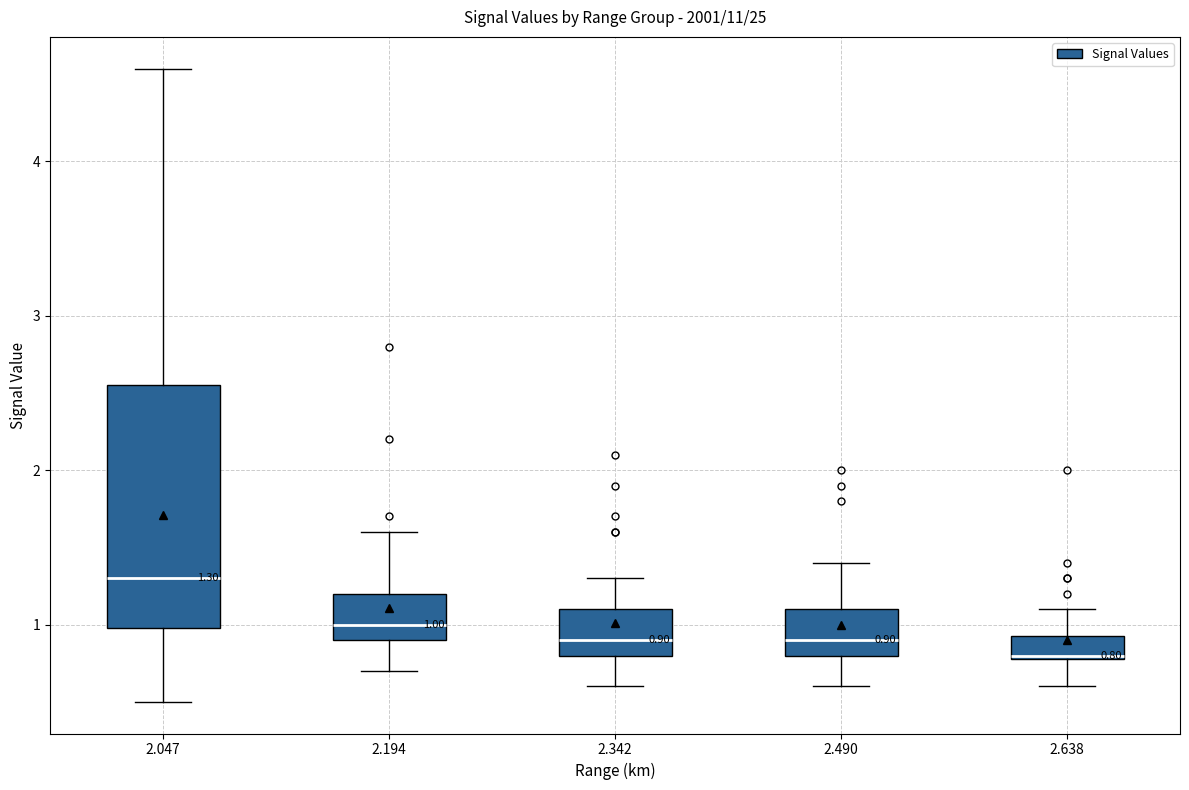

Which box is the tallest, from its lower edge to its upper edge?

2.047